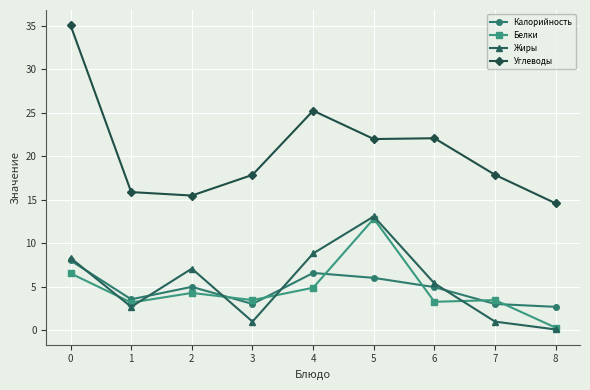

Is it true that Калорийность equals 3.6 at 1?

True